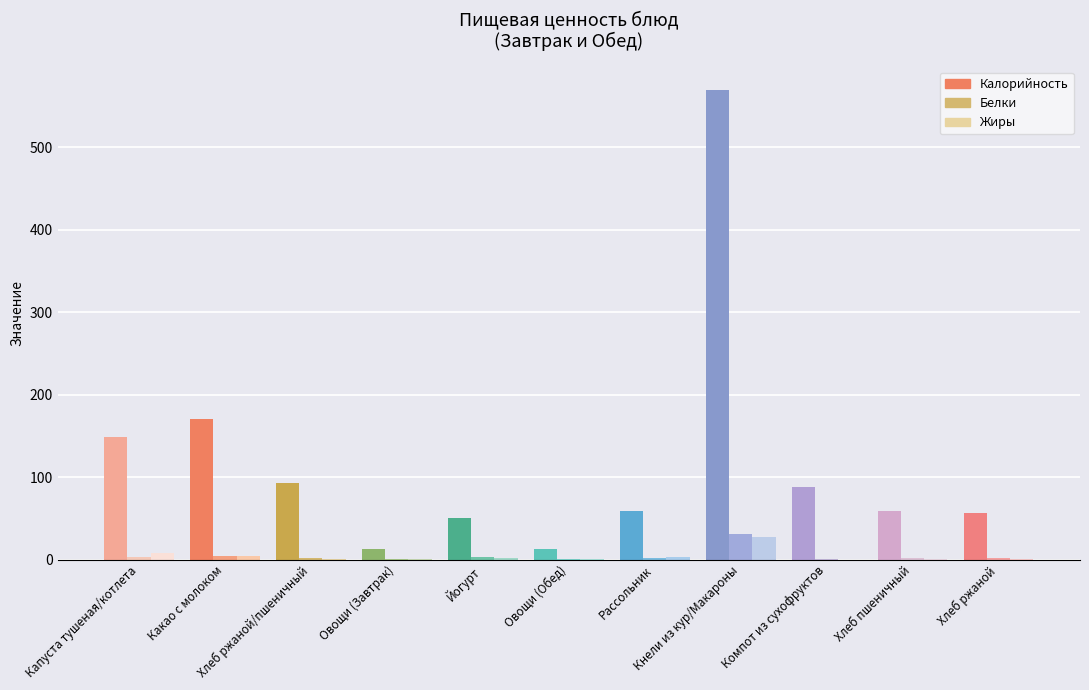

At which label is Жиры closest to 13?

Капуста тушеная/котлета